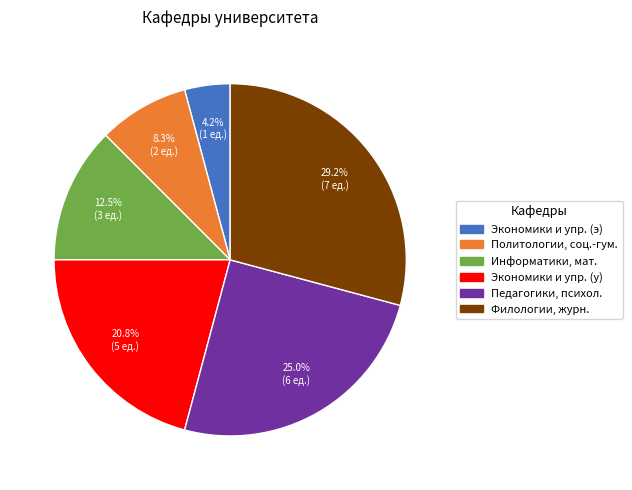

Does any single category account for the majority?

No